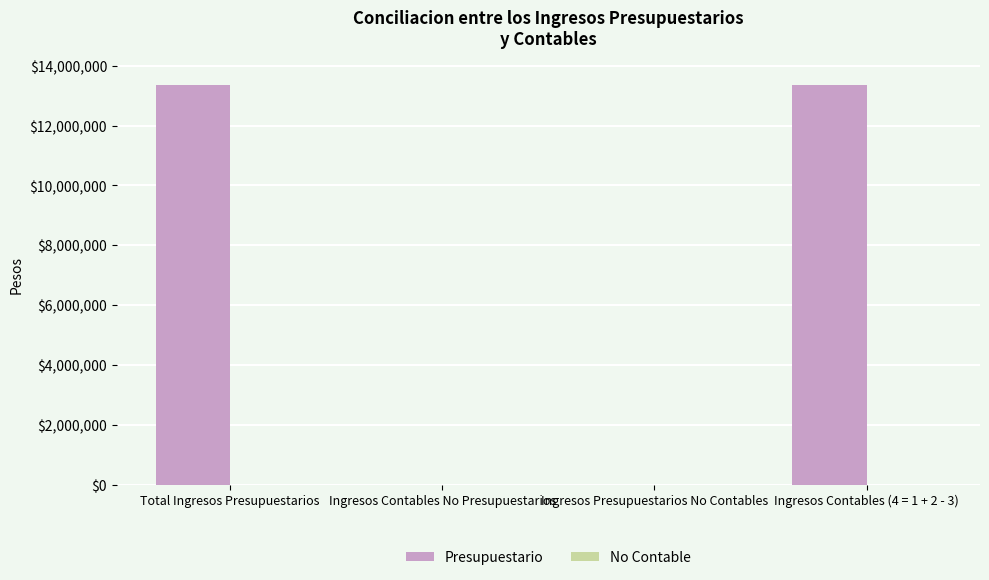

Is it true that the value at Ingresos Contables (4 = 1 + 2 - 3) is 6629211.6?

False